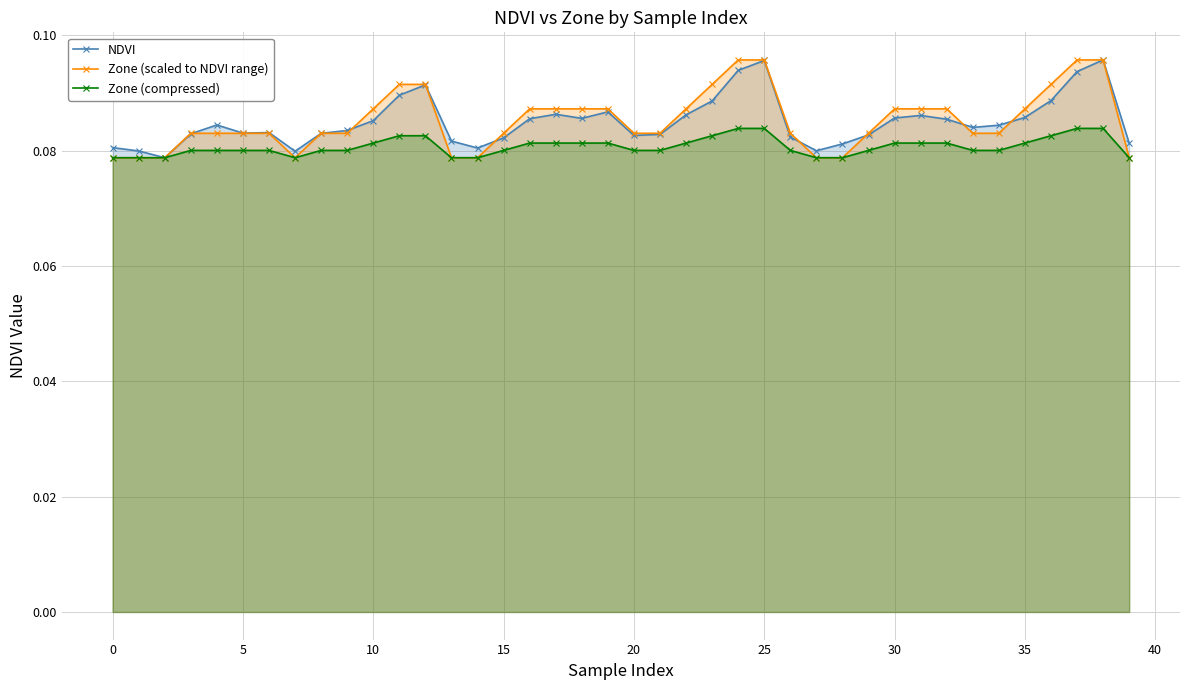

What is the lowest value of the Zone (compressed) series?

0.1